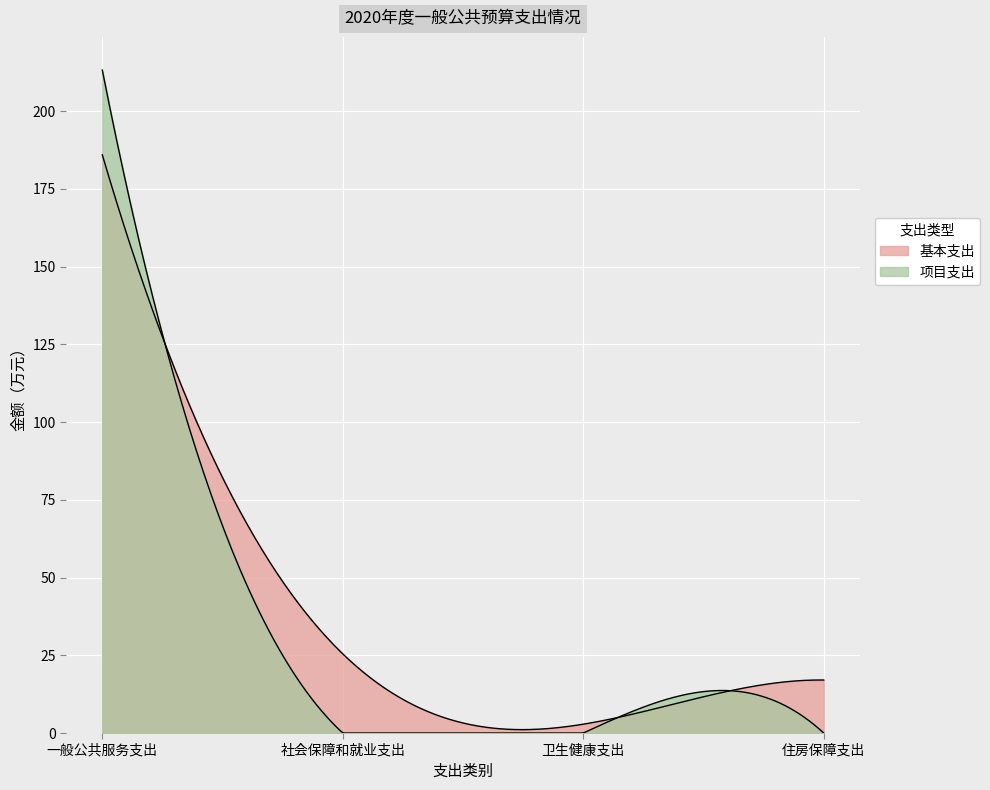

After their last crossing, which series has the higher values: 项目支出 or 基本支出?

基本支出